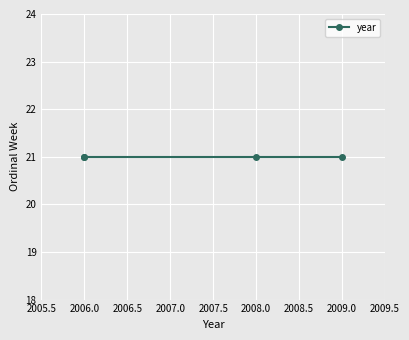

True or false: the data shows 3009 at 21.

False